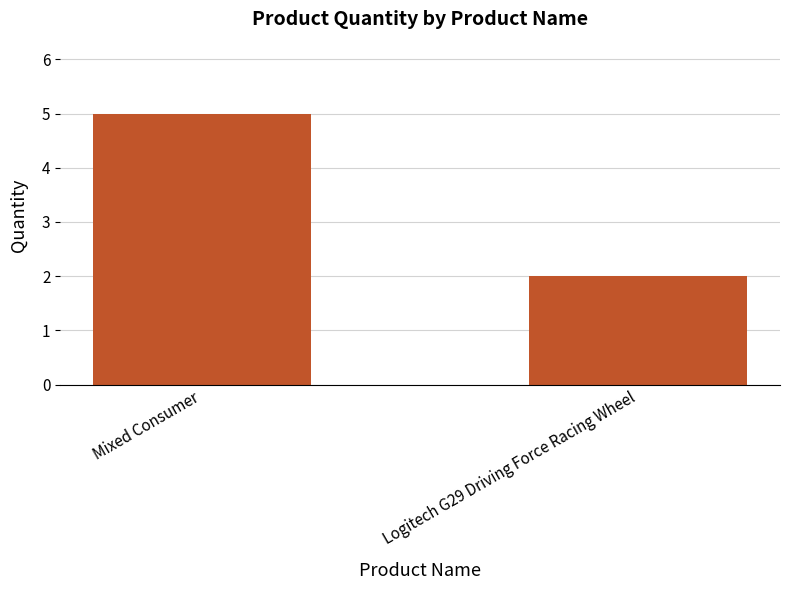

Are the bars horizontal?

No